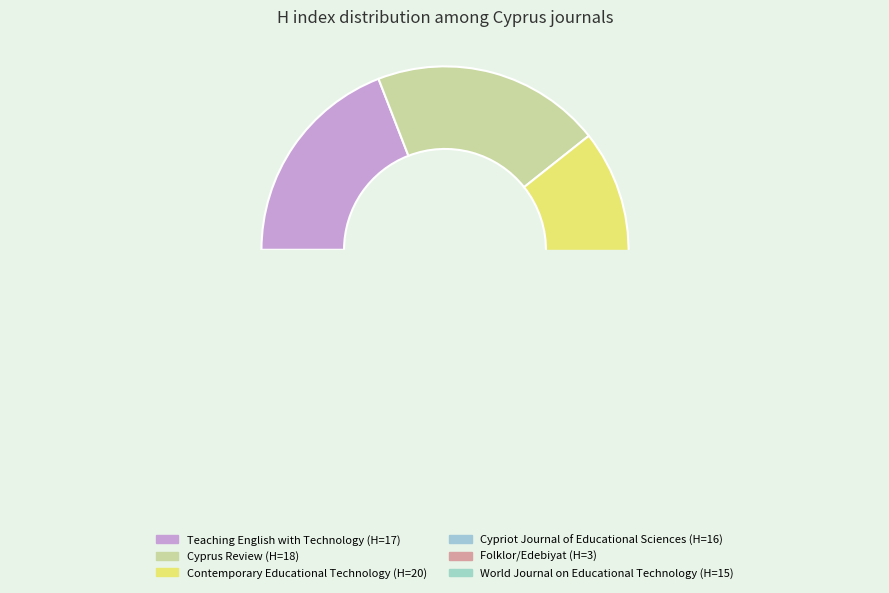

What is the change in value from Teaching English with Technology to Contemporary Educational Technology?

+3